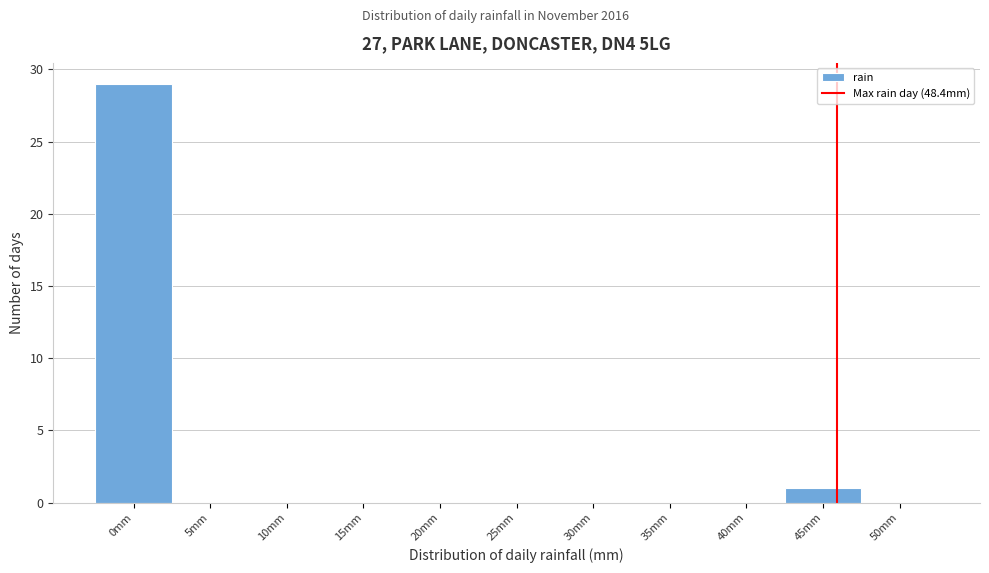

Reading right to left, transcribe all the data shown in this chart.

50mm=0	45mm=1	40mm=0	35mm=0	30mm=0	25mm=0	20mm=0	15mm=0	10mm=0	5mm=0	0mm=29